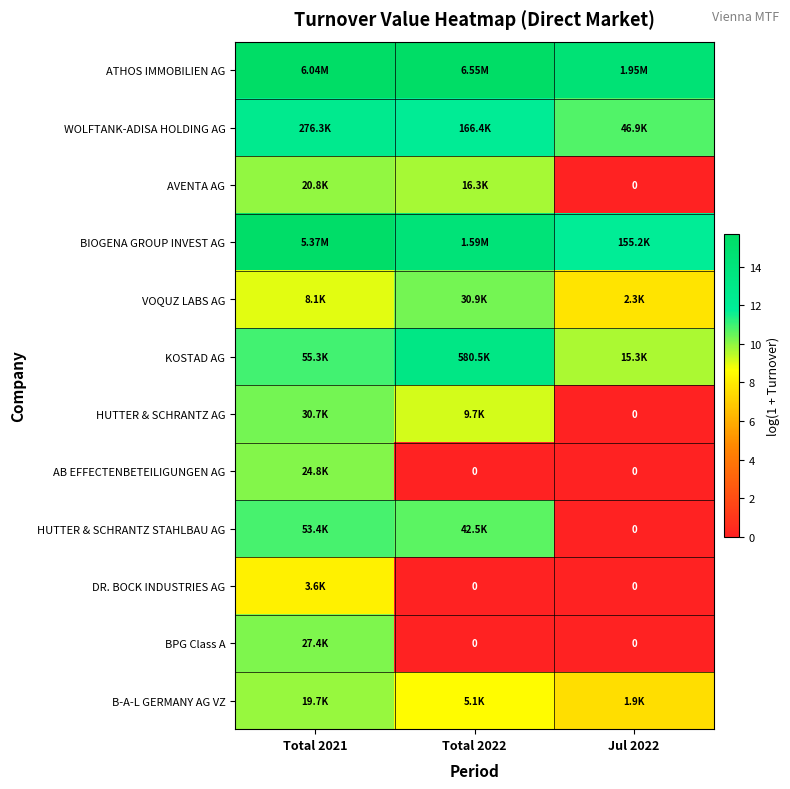

Which category has the lowest value across all series?

Jul 2022